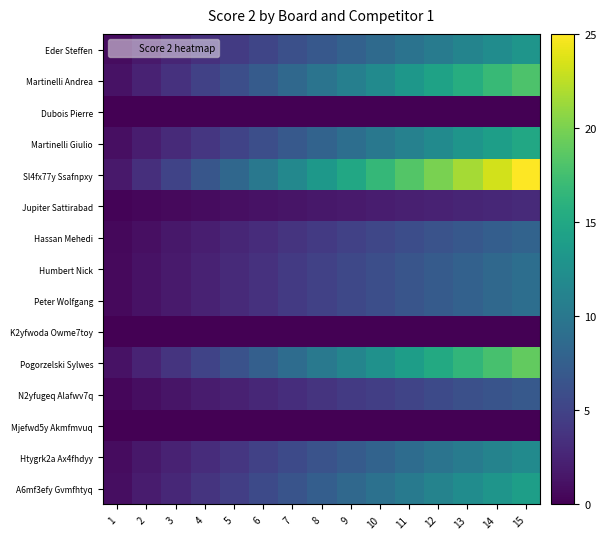

Reading left to right, what are all the values shown in this chart?

Eder Steffen: 1=0.9	2=1.7	3=2.6	4=3.5	5=4.3	6=5.2	7=6.1	8=6.9	9=7.8	10=8.7	11=9.5	12=10.4	13=11.3	14=12.1	15=13.0
Martinelli Andrea: 1=1.2	2=2.4	3=3.6	4=4.8	5=6.0	6=7.2	7=8.4	8=9.6	9=10.8	10=12.0	11=13.2	12=14.4	13=15.6	14=16.8	15=18.0
Dubois Pierre: 1=0.0	2=0.0	3=0.0	4=0.0	5=0.0	6=0.0	7=0.0	8=0.0	9=0.0	10=0.0	11=0.0	12=0.0	13=0.0	14=0.0	15=0.0
Martinelli Giulio: 1=1.0	2=2.0	3=3.0	4=4.0	5=5.0	6=6.0	7=7.0	8=8.0	9=9.0	10=10.0	11=11.0	12=12.0	13=13.0	14=14.0	15=15.0
Sl4fx77y Ssafnpxy: 1=1.7	2=3.3	3=5.0	4=6.7	5=8.3	6=10.0	7=11.7	8=13.3	9=15.0	10=16.7	11=18.3	12=20.0	13=21.7	14=23.3	15=25.0
Jupiter Sattirabad: 1=0.2	2=0.4	3=0.6	4=0.8	5=1.0	6=1.2	7=1.4	8=1.6	9=1.8	10=2.0	11=2.2	12=2.4	13=2.6	14=2.8	15=3.0
Hassan Mehedi: 1=0.5	2=1.1	3=1.6	4=2.1	5=2.7	6=3.2	7=3.7	8=4.3	9=4.8	10=5.3	11=5.9	12=6.4	13=6.9	14=7.5	15=8.0
Humbert Nick: 1=0.6	2=1.2	3=1.8	4=2.4	5=3.0	6=3.6	7=4.2	8=4.8	9=5.4	10=6.0	11=6.6	12=7.2	13=7.8	14=8.4	15=9.0
Peter Wolfgang: 1=0.6	2=1.2	3=1.8	4=2.4	5=3.0	6=3.6	7=4.2	8=4.8	9=5.4	10=6.0	11=6.6	12=7.2	13=7.8	14=8.4	15=9.0
K2yfwoda Owme7toy: 1=0.0	2=0.0	3=0.0	4=0.0	5=0.0	6=0.0	7=0.0	8=0.0	9=0.0	10=0.0	11=0.0	12=0.0	13=0.0	14=0.0	15=0.0
Pogorzelski Sylwes: 1=1.3	2=2.5	3=3.8	4=5.1	5=6.3	6=7.6	7=8.9	8=10.1	9=11.4	10=12.7	11=13.9	12=15.2	13=16.5	14=17.7	15=19.0
N2yfugeq Alafwv7q: 1=0.5	2=0.9	3=1.4	4=1.9	5=2.3	6=2.8	7=3.3	8=3.7	9=4.2	10=4.7	11=5.1	12=5.6	13=6.1	14=6.5	15=7.0
Mjefwd5y Akmfmvuq: 1=0.0	2=0.0	3=0.0	4=0.0	5=0.0	6=0.0	7=0.0	8=0.0	9=0.0	10=0.0	11=0.0	12=0.0	13=0.0	14=0.0	15=0.0
Htygrk2a Ax4fhdyy: 1=0.8	2=1.6	3=2.4	4=3.2	5=4.0	6=4.8	7=5.6	8=6.4	9=7.2	10=8.0	11=8.8	12=9.6	13=10.4	14=11.2	15=12.0
A6mf3efy Gvmfhtyq: 1=0.9	2=1.9	3=2.8	4=3.7	5=4.7	6=5.6	7=6.5	8=7.5	9=8.4	10=9.3	11=10.3	12=11.2	13=12.1	14=13.1	15=14.0